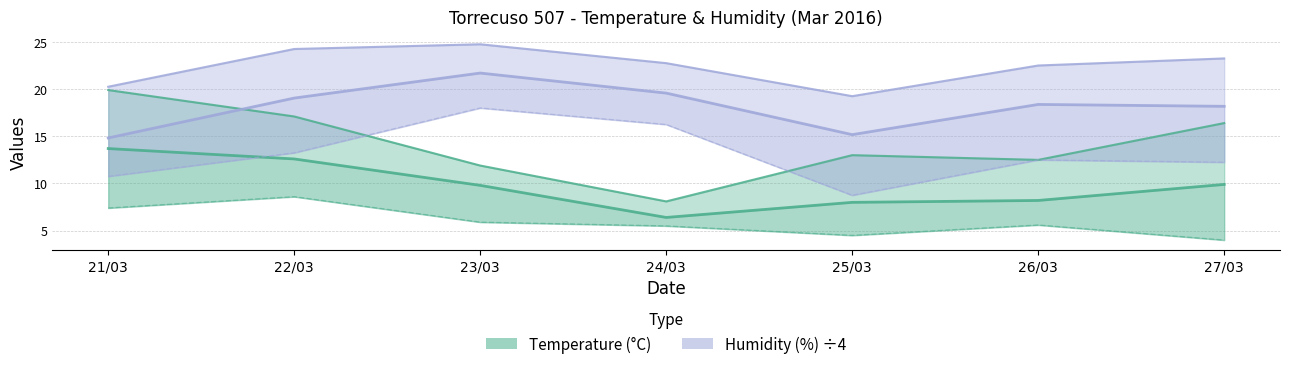

How many values in the Temp MIN series are below 5?

2